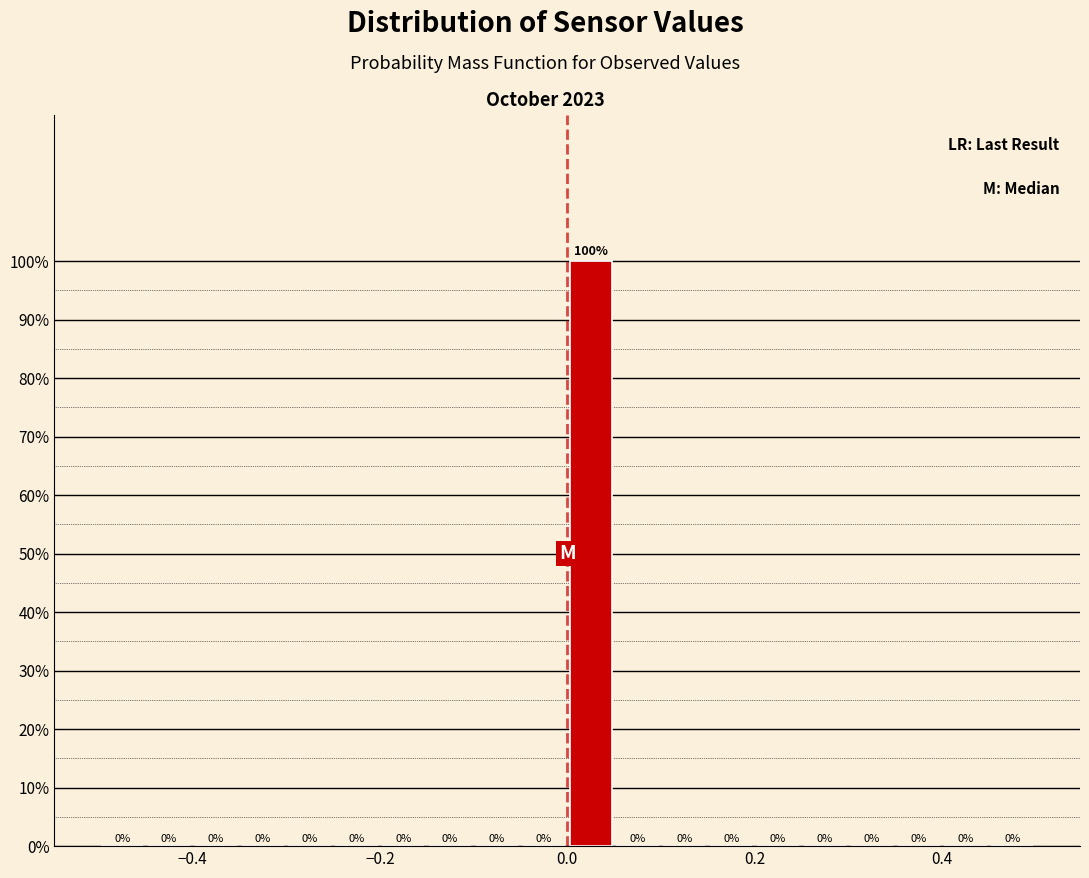

Around what value on the x-axis is the tallest bar? Give the approximate position of its centre, as read against the axis.

0.02